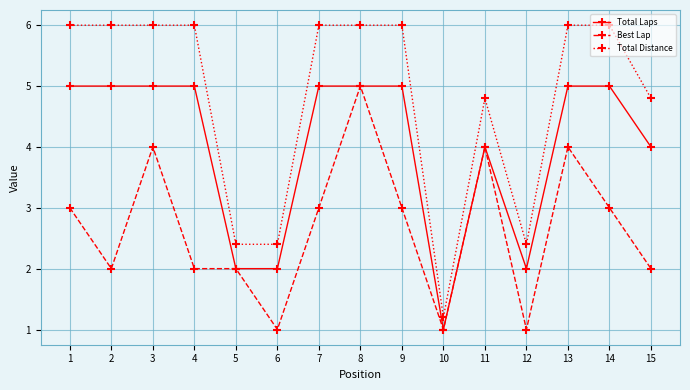

What are all the series names shown in the legend?

Total Laps, Best Lap, Total Distance